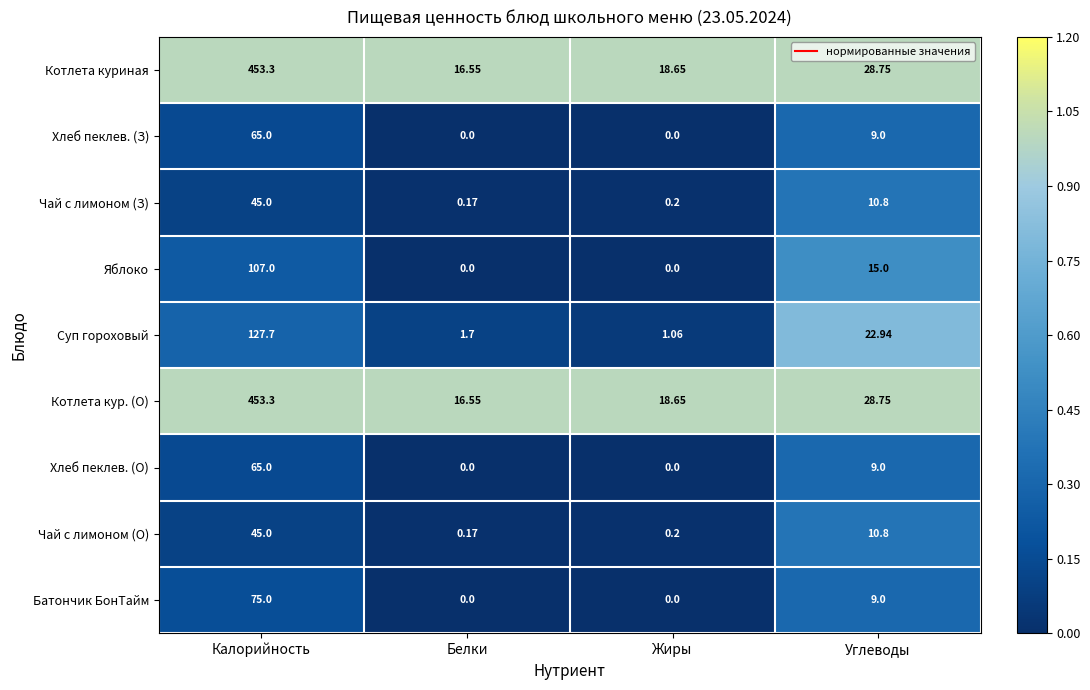

List the labels in order of Котлета кур. (О) value, largest first.

Калорийность, Углеводы, Жиры, Белки